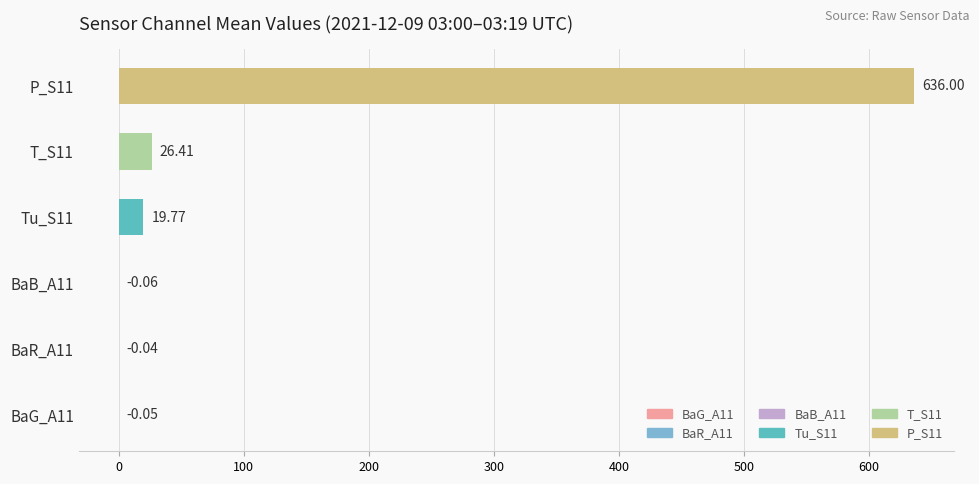

What is the sum of all values?

682.0